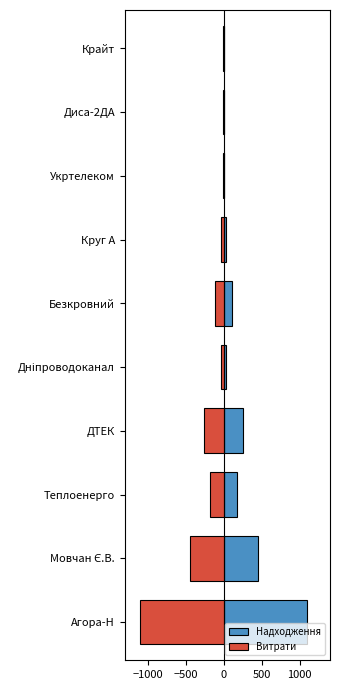

Which series has the largest range (max minus min)?

Надходження